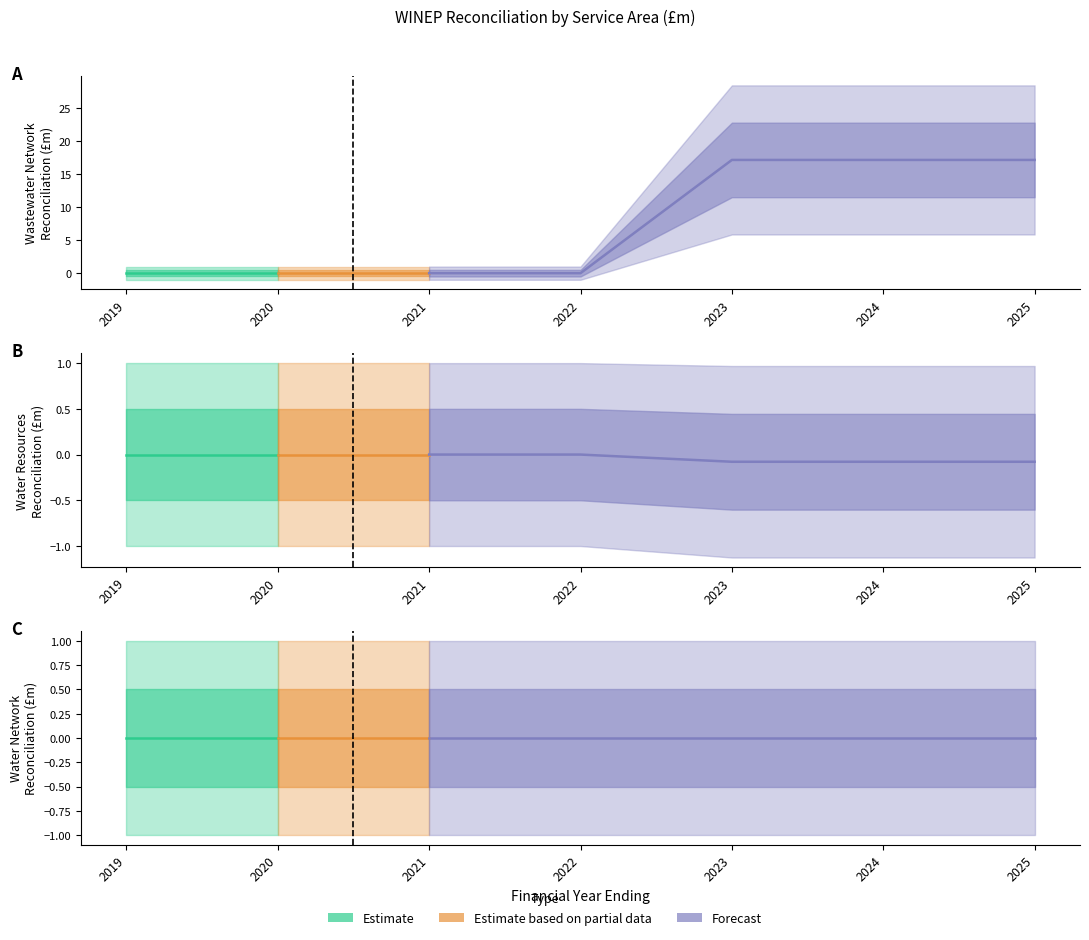

At which category is the sum across all series the highest?

2023